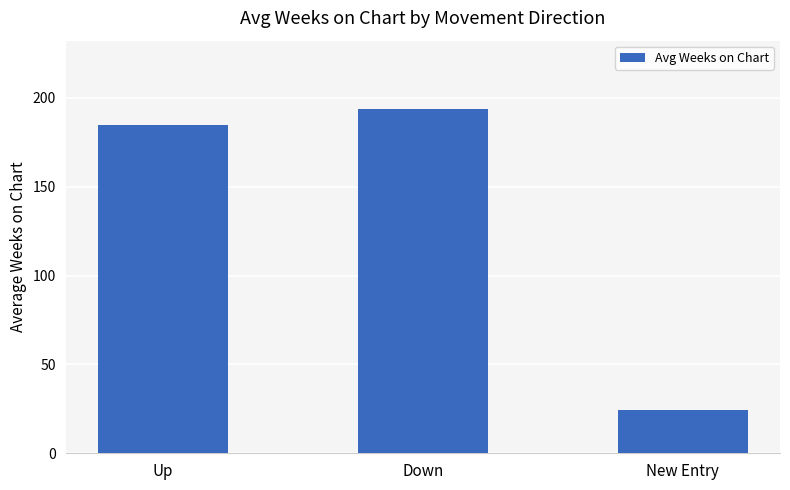

What is the value of the 3rd bar from the left?

24.1